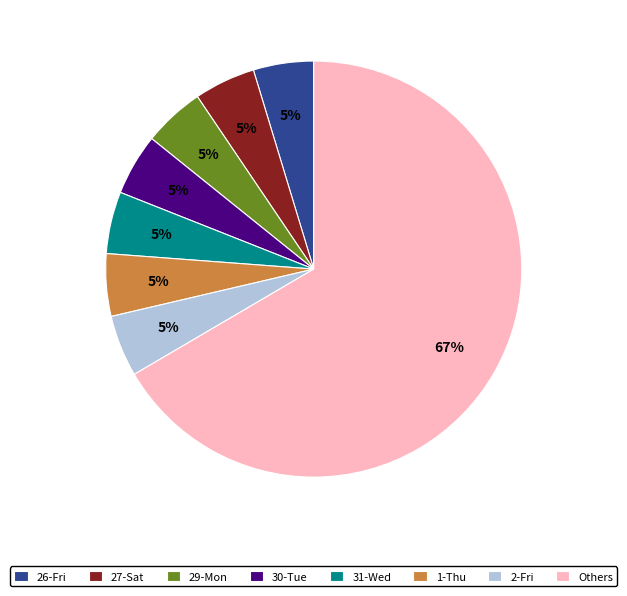

What percentage is the 1-Thu slice, to the nearest percent?

5%